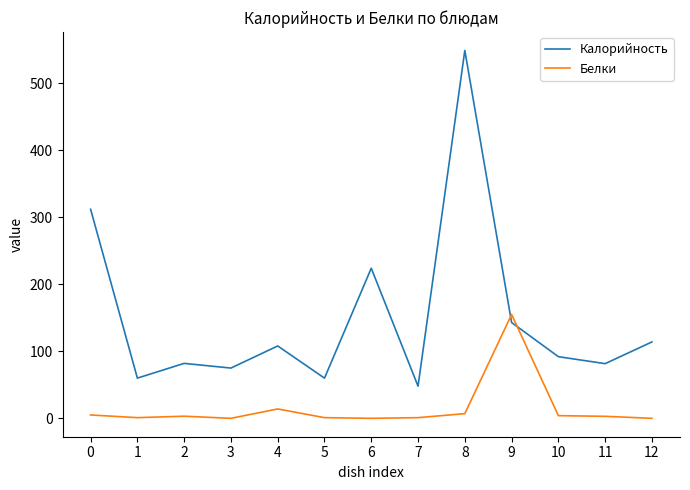

In Калорийность, how many points are higher than both neighbors (excluding endpoints)?

4